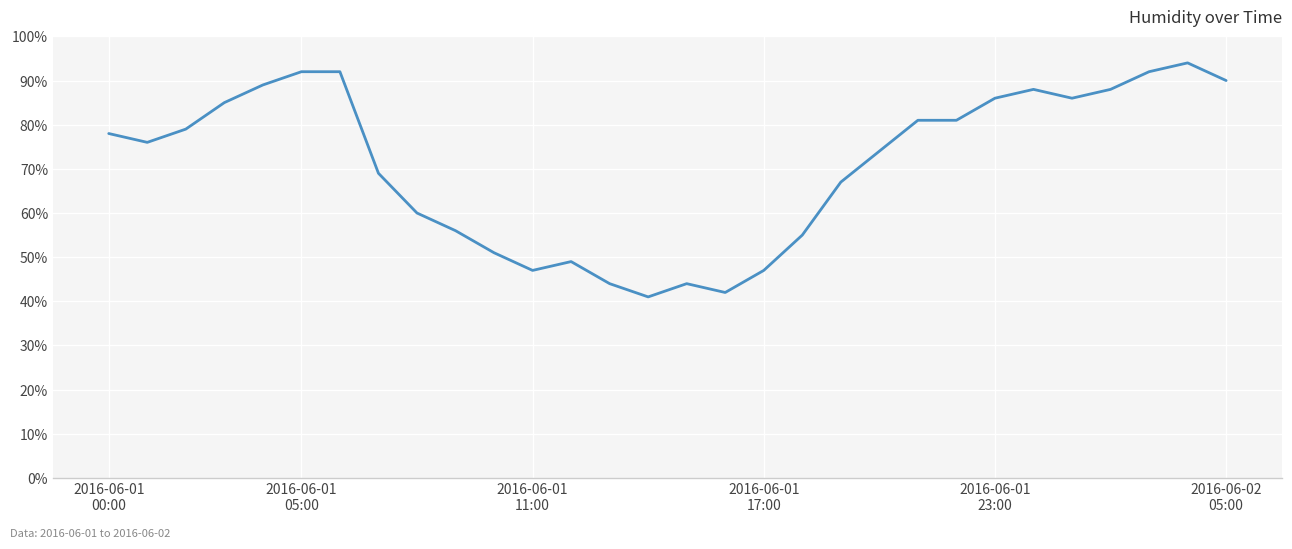

What is the difference between the maximum and minimum values?

53